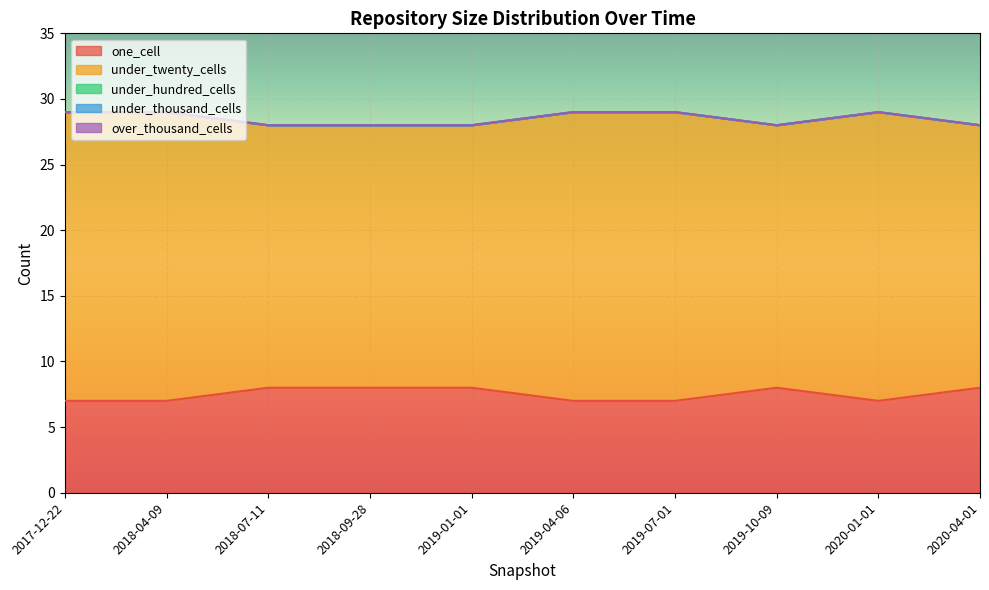

List the labels in order of under_hundred_cells value, smallest first.

2017-12-22, 2018-04-09, 2018-07-11, 2018-09-28, 2019-01-01, 2019-04-06, 2019-07-01, 2019-10-09, 2020-01-01, 2020-04-01